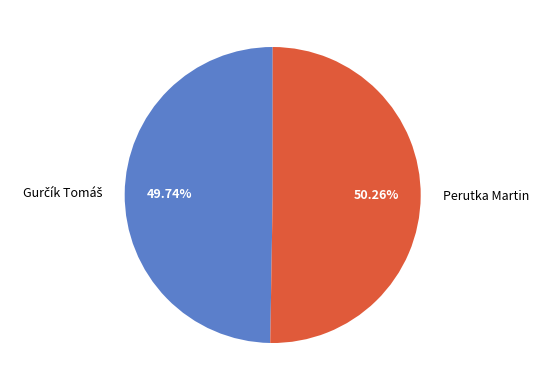

The Perutka Martin slice represents 63% of the pie. True or false?

False